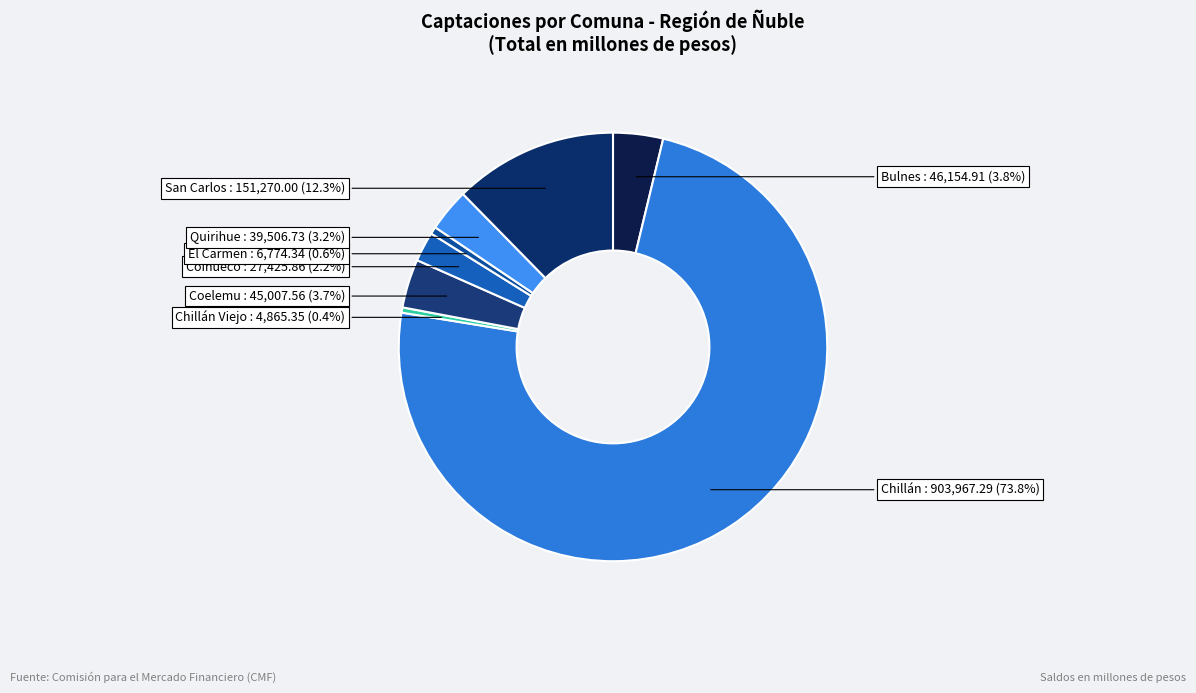

Does Coihueco represent more than half of the total?

No